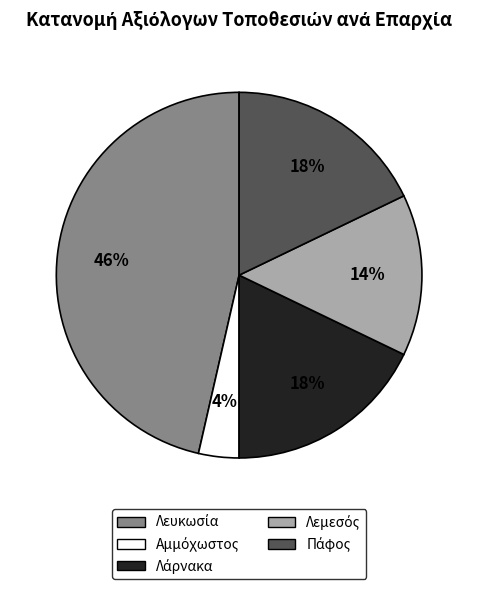

To the nearest percent, what is the average slice percentage?

20%